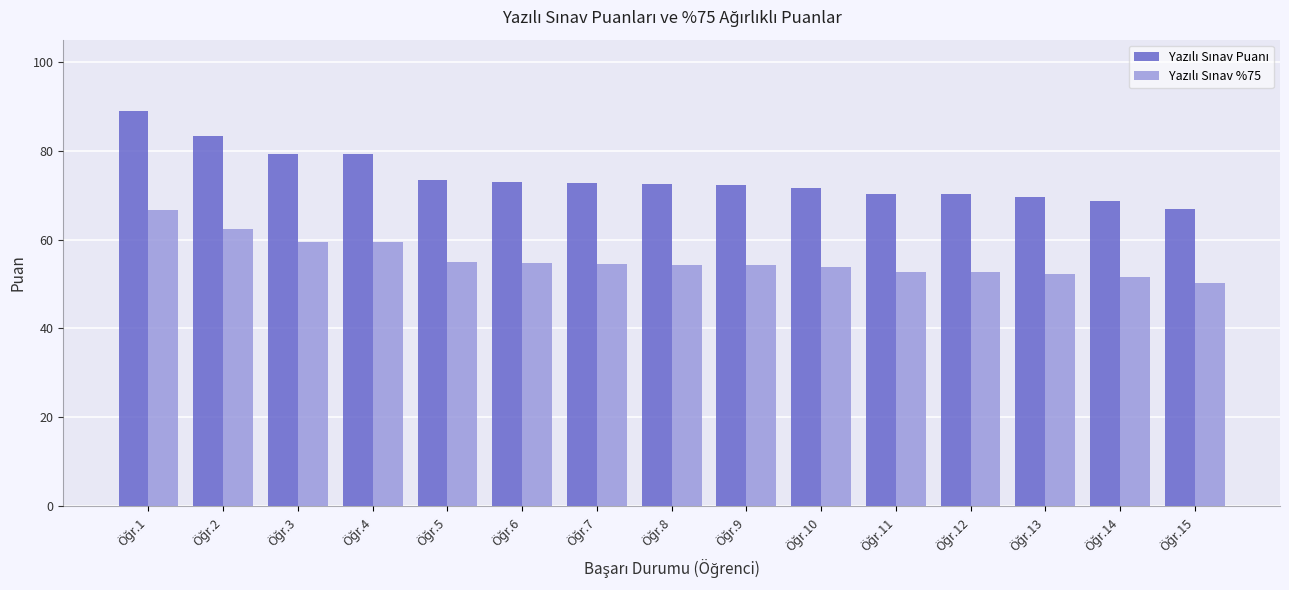

What value does the Yazılı Sınav %75 series have at Öğr.11?

52.8